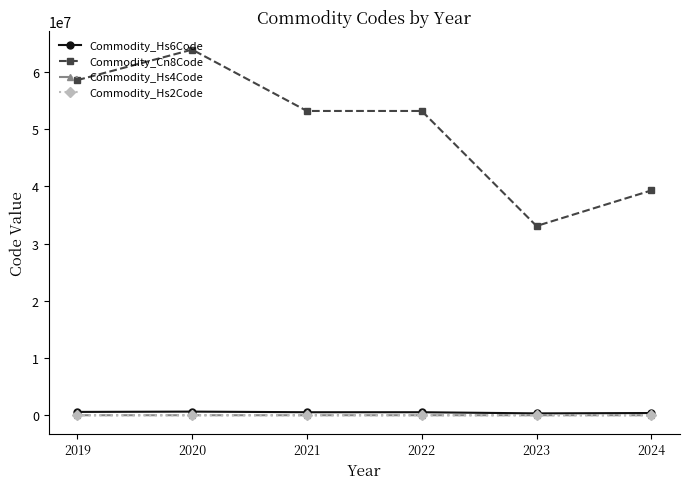

How many data points in Commodity_Hs6Code are less than 531471?

3